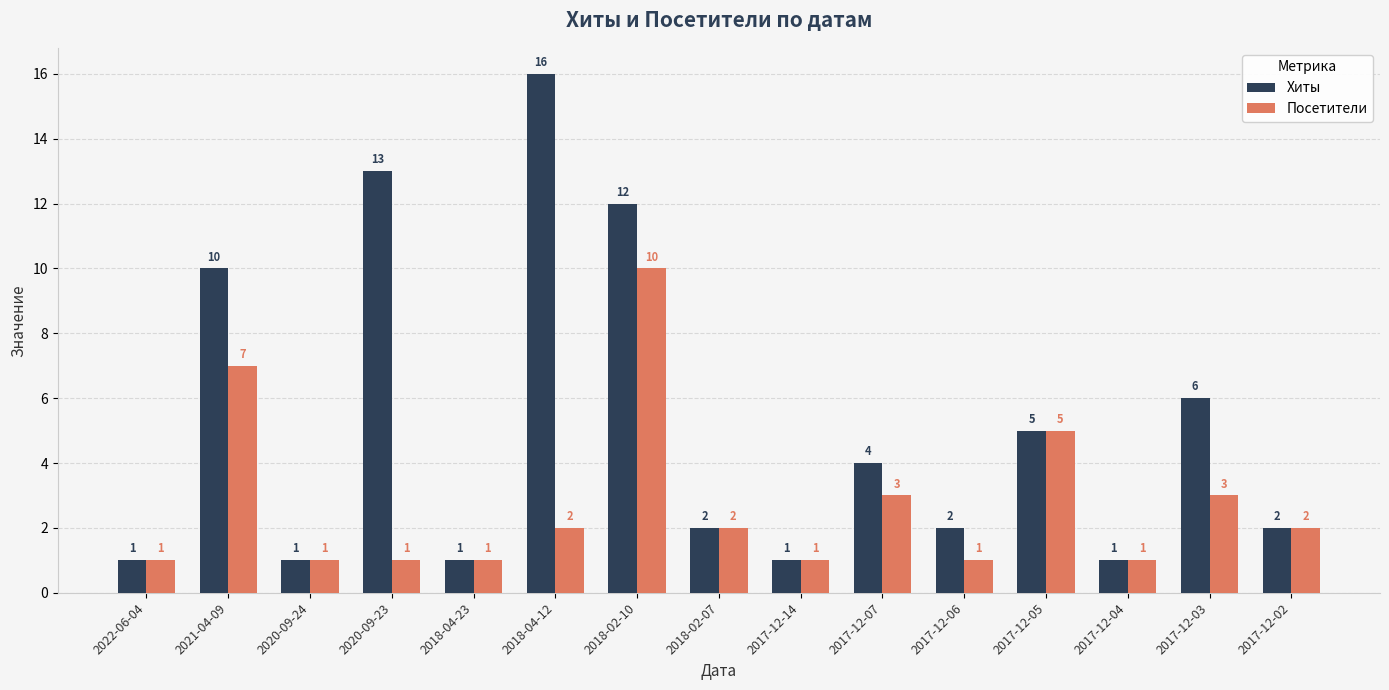

How many bars are there in each group?

2